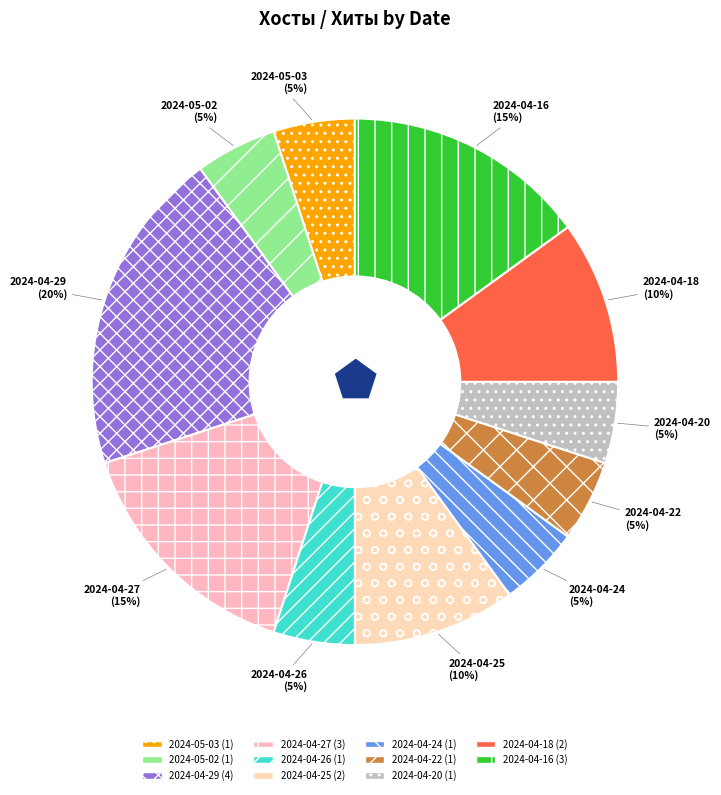

Do 2024-04-24 and 2024-04-27 together represent more than half of the pie?

No